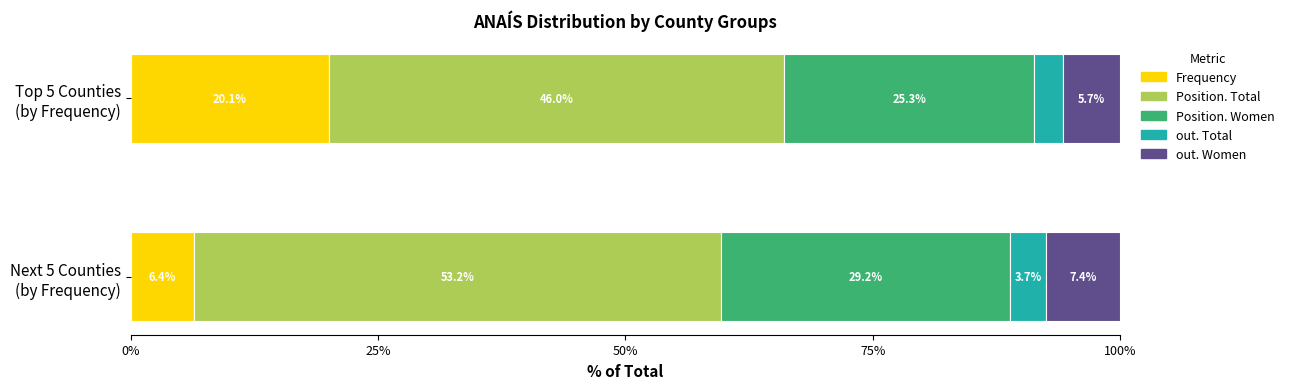

What is the minimum value for Frequency?

6.4